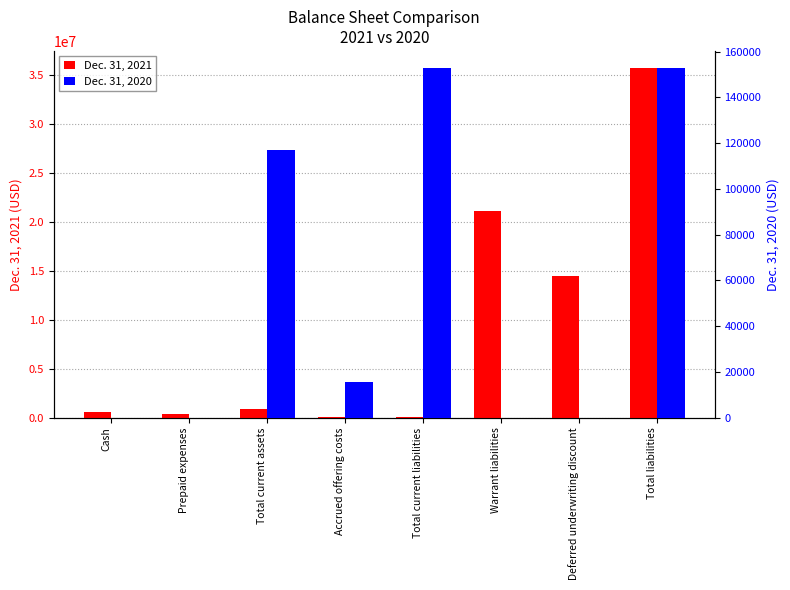

What is the maximum value for Dec. 31, 2020?

152635